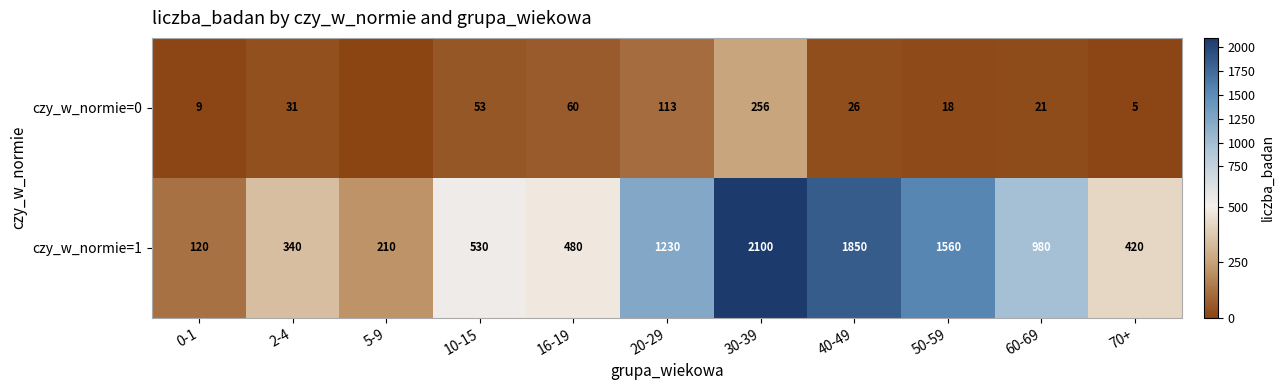

Which label corresponds to the largest value in the chart?

30-39